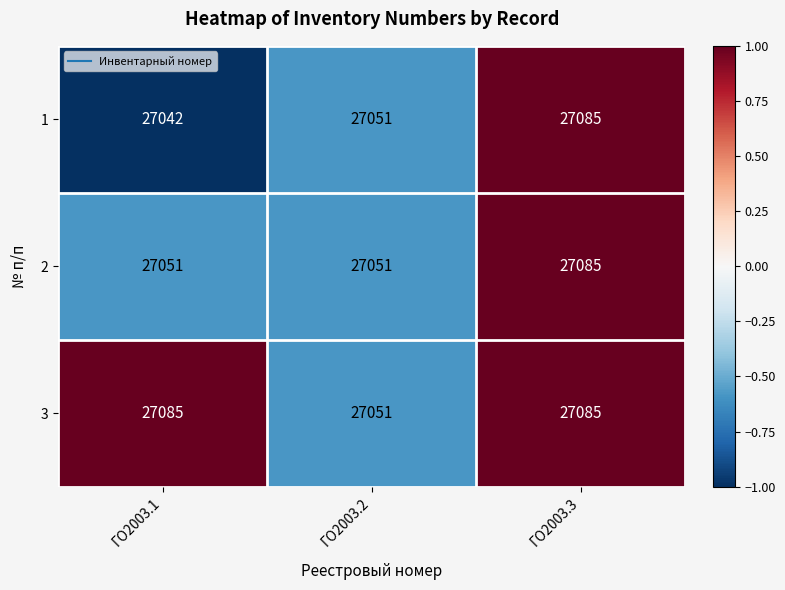

What is the difference between the maximum and minimum values in the 2 series?

34